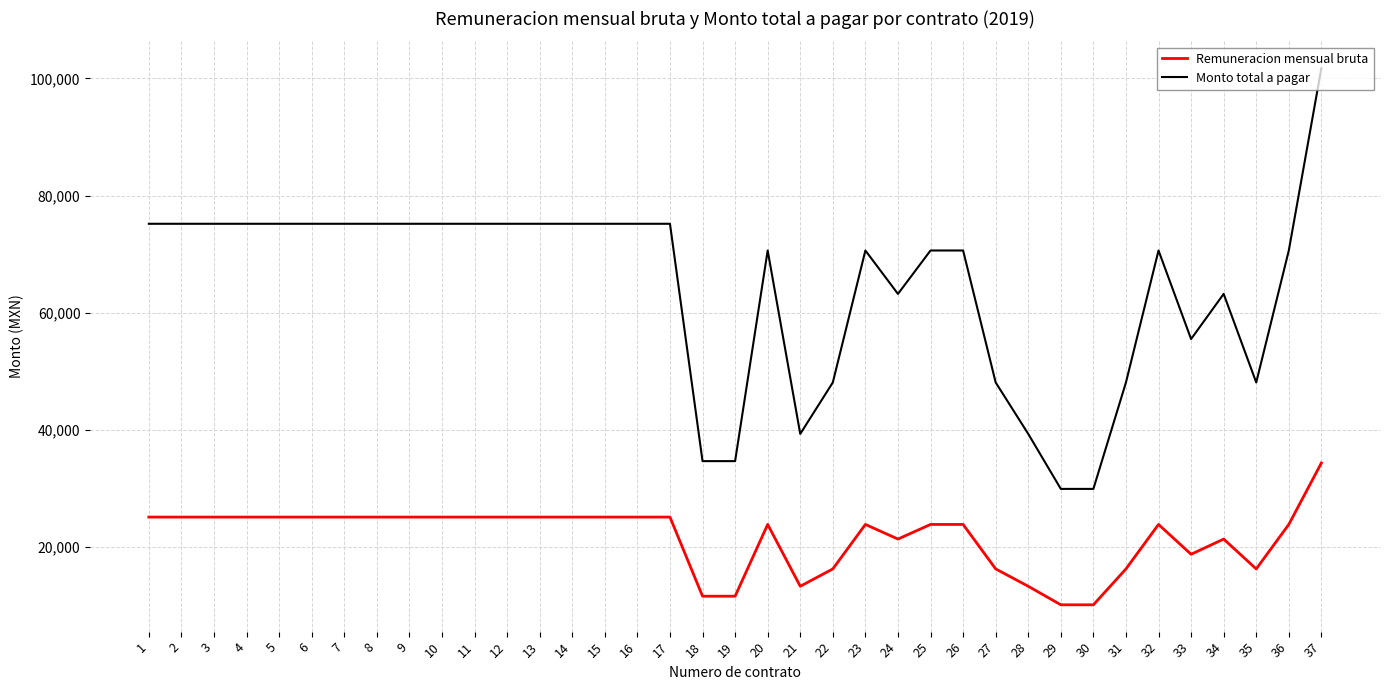

True or false: Remuneracion mensual bruta has a value of 6795.7 at 32.

False